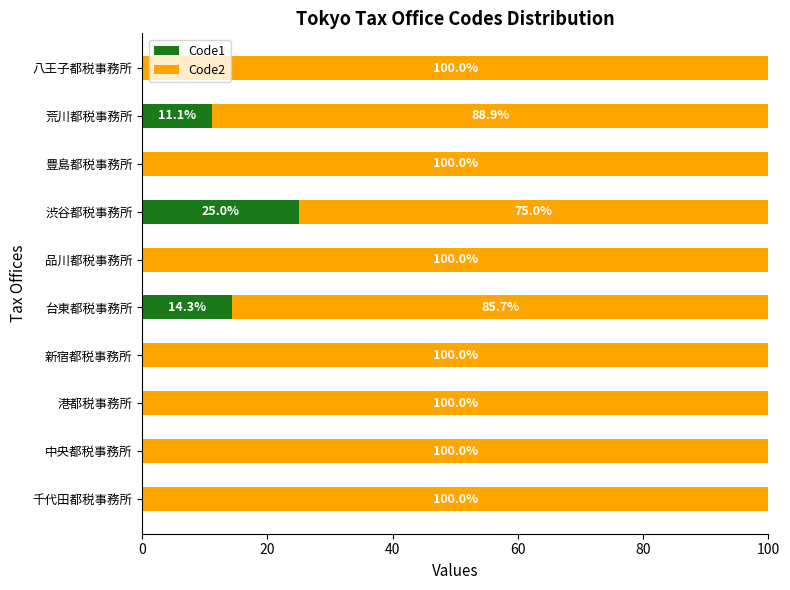

Count the number of categories in the chart.

10